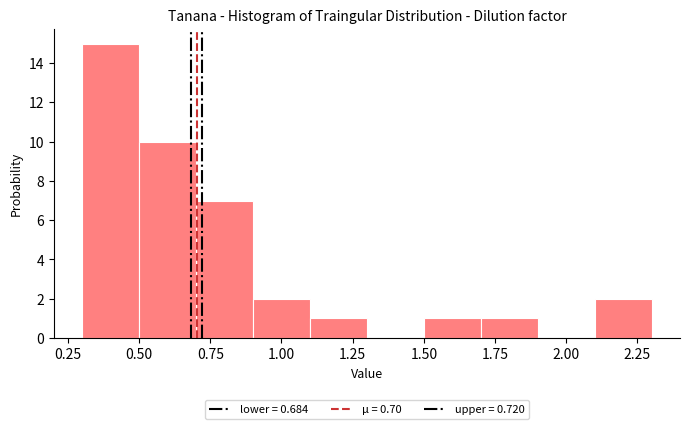

Reading left to right, transcribe this chart: for each bar, give the range it covers on the x-axis and its height. The values are not printed on the chart, so give them approximately, as read against the axis.

0.3 to 0.5: 15
0.5 to 0.7: 10
0.7 to 0.9: 7
0.9 to 1.1: 2
1.1 to 1.3: 1
1.3 to 1.5: 0
1.5 to 1.7: 1
1.7 to 1.9: 1
1.9 to 2.1: 0
2.1 to 2.3: 2